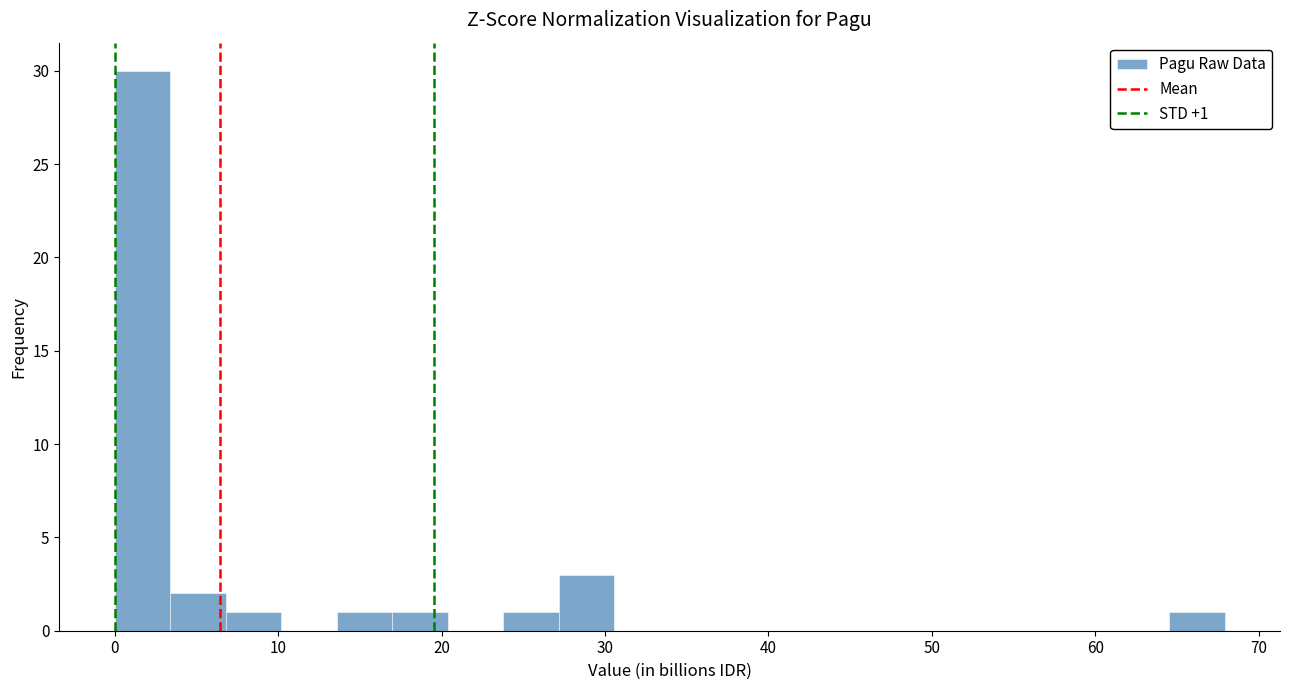

Read against the x-axis, roughly where is the centre of the tallest bar?

2